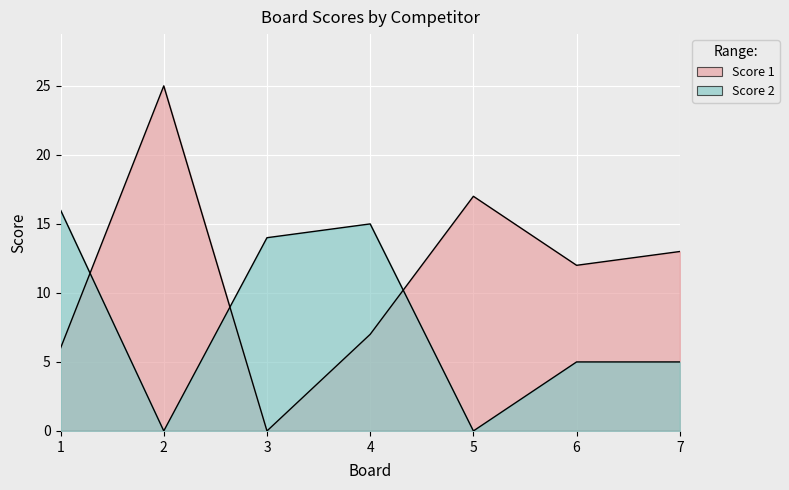

What is the total value across all series at 1?

22